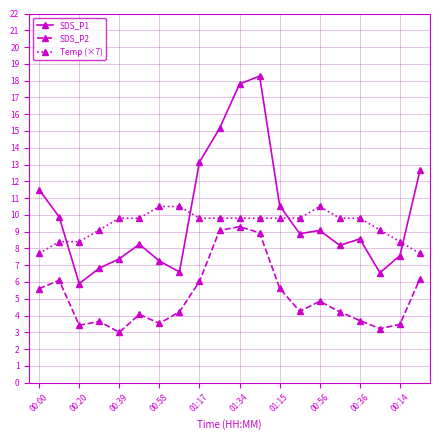

What is the value of the Temp (×7) point at the 14th from the left?

9.8